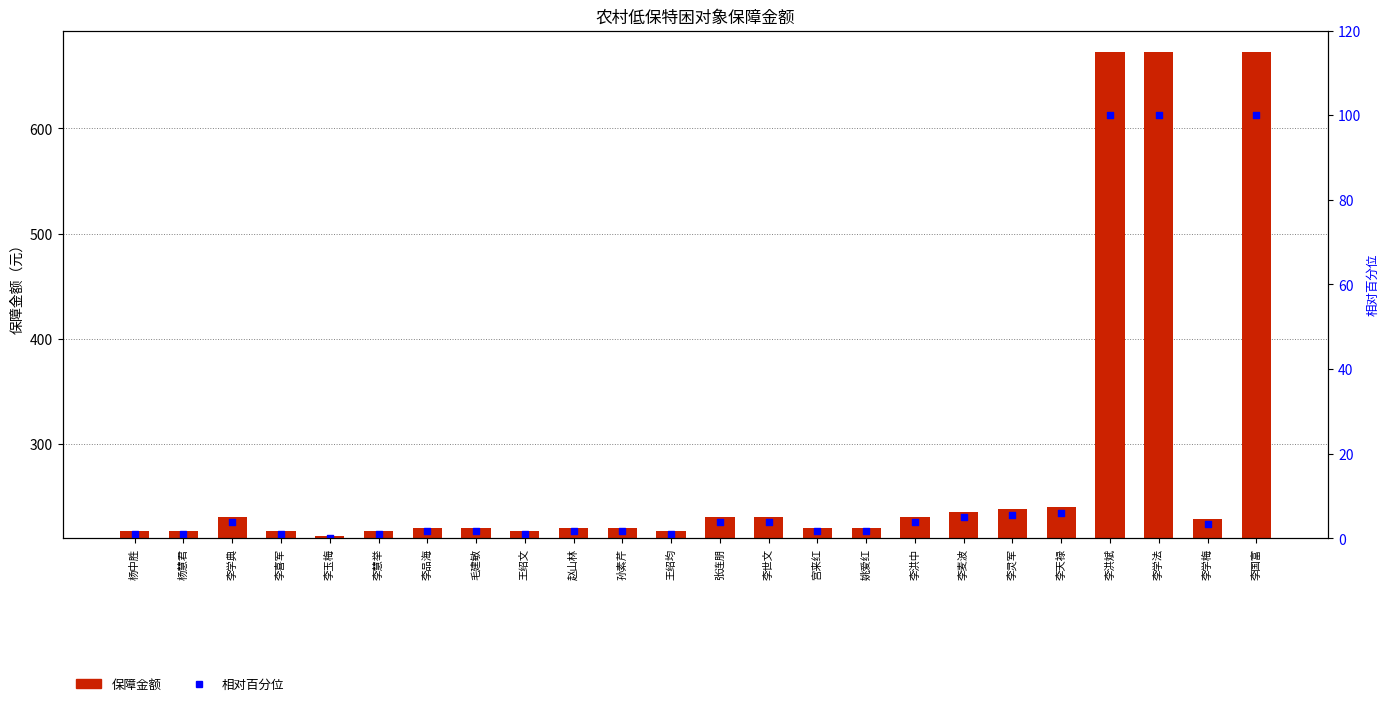

Which series contains the lowest Y value?

相对百分位